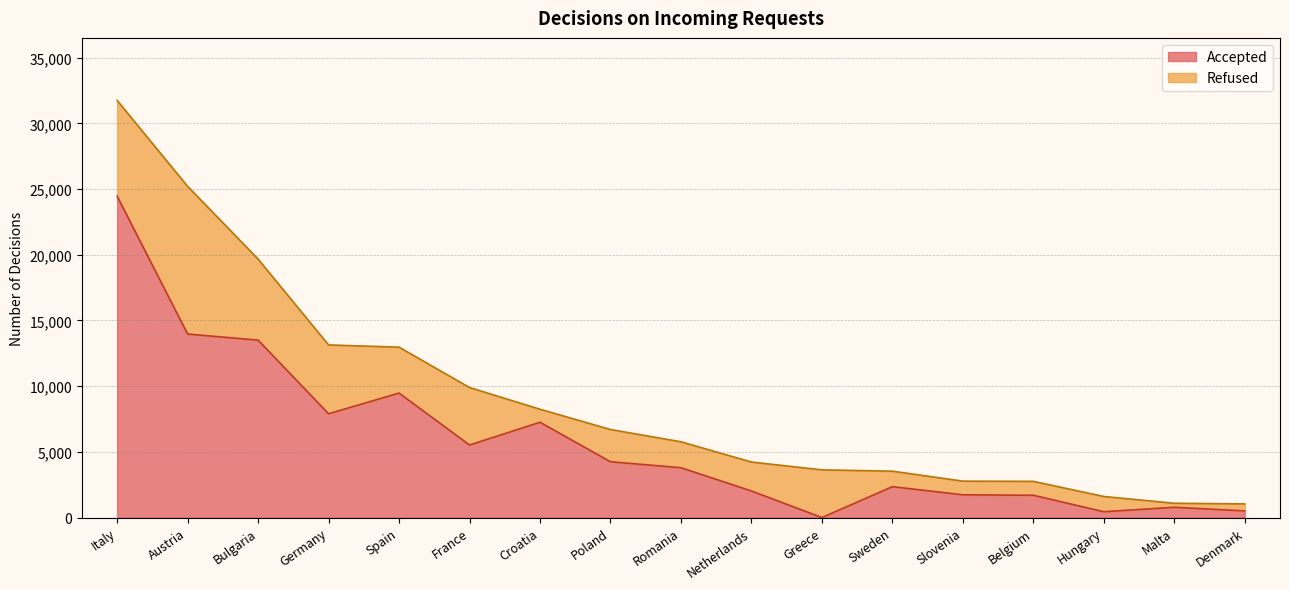

What position from the left is Austria?

2